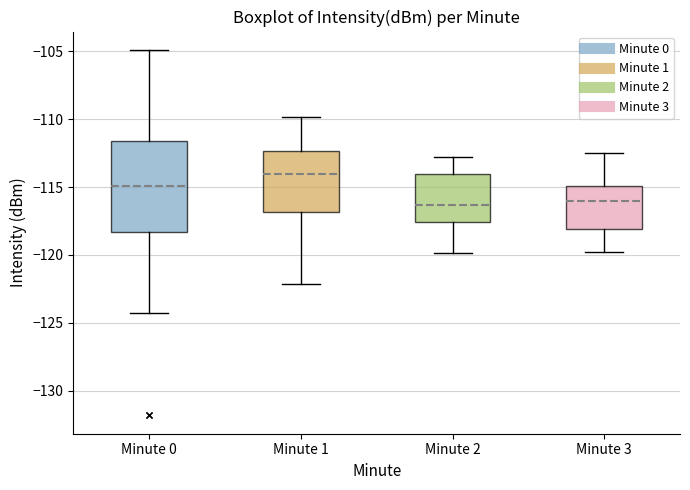

Reading left to right, transcribe this box plot: for each box, give where its median line is, the range the box spans, and where its two whiskers end, as read against the y-axis. The values are not printed on the chart, so give them approximately, as read against the axis.

Minute 0: median -115.0, box -118.5 to -111.5, whiskers -124.5 to -105.0
Minute 1: median -114.0, box -117.0 to -112.5, whiskers -122.0 to -110.0
Minute 2: median -116.5, box -117.5 to -114.0, whiskers -120.0 to -113.0
Minute 3: median -116.0, box -118.0 to -115.0, whiskers -120.0 to -112.5